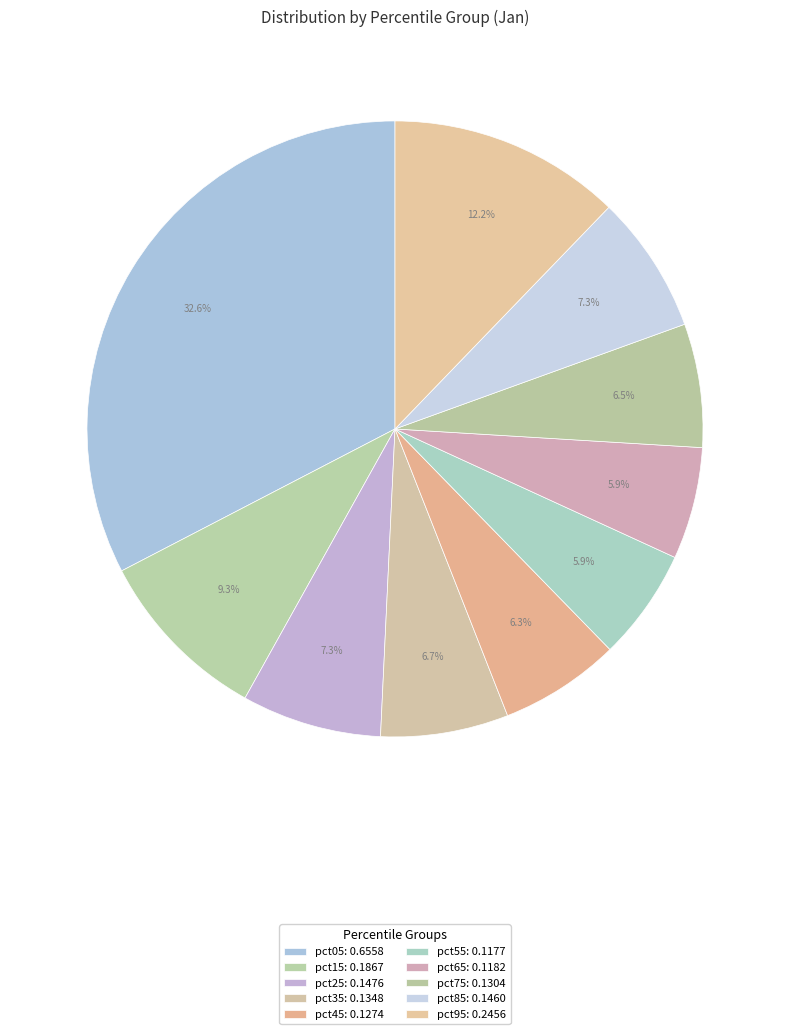

What is the change in value from pct35 to pct95?

+0.1